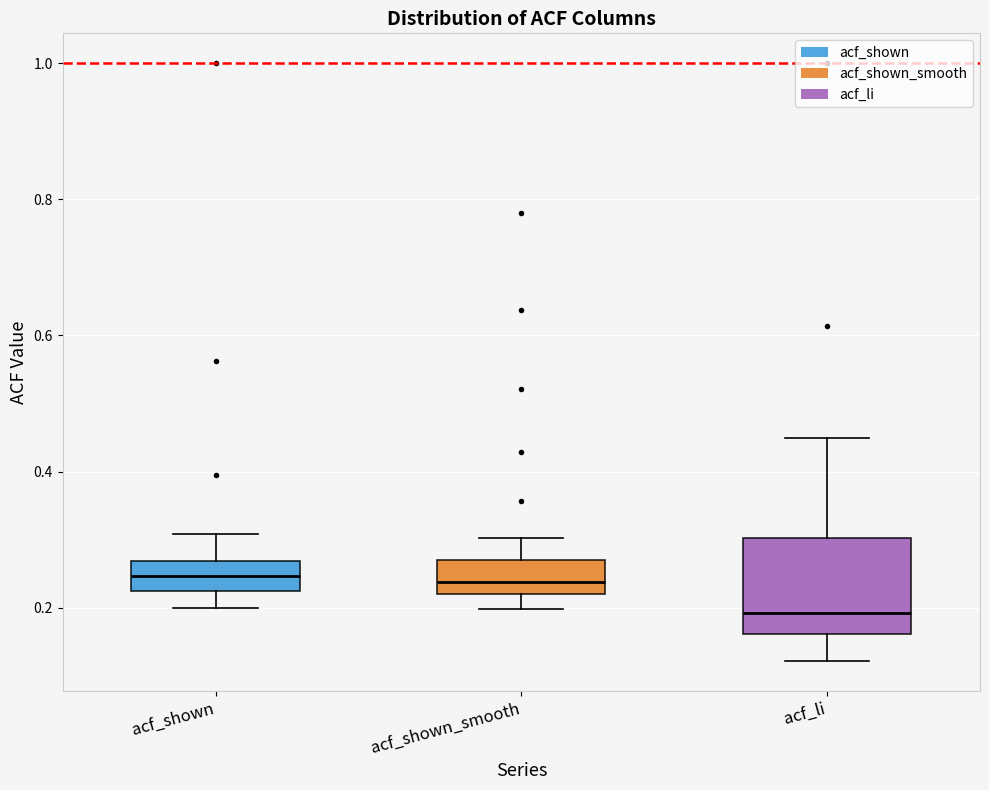

Reading left to right, transcribe this box plot: for each box, give where its median line is, the range the box spans, and where its two whiskers end, as read against the y-axis. The values are not printed on the chart, so give them approximately, as read against the axis.

acf_shown: median 0.24, box 0.22 to 0.26, whiskers 0.20 to 0.30
acf_shown_smooth: median 0.24, box 0.22 to 0.28, whiskers 0.20 to 0.30
acf_li: median 0.20, box 0.16 to 0.30, whiskers 0.12 to 0.44